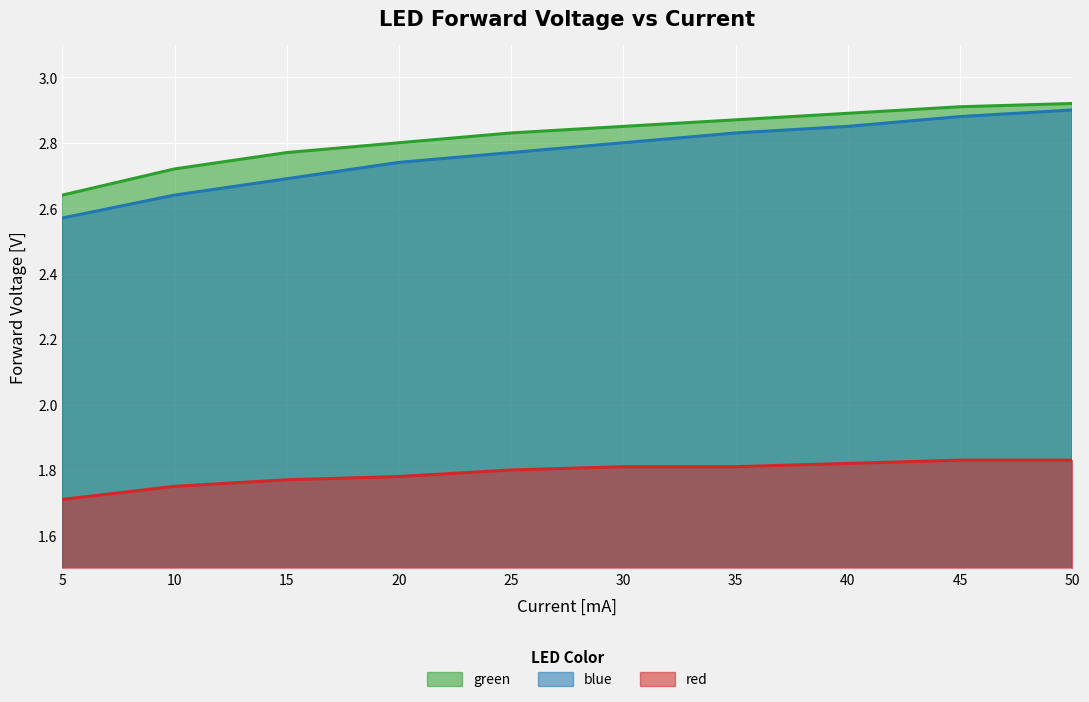

What is the value of the blue point at the 2nd from the left?

2.6